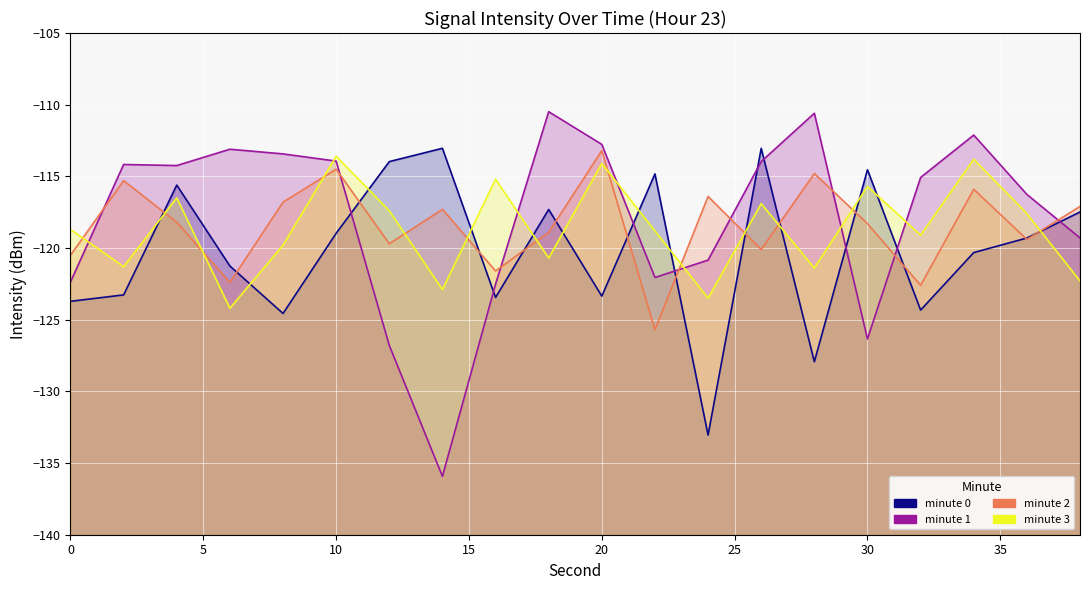

At which category does the chart reach its peak across all series?

18